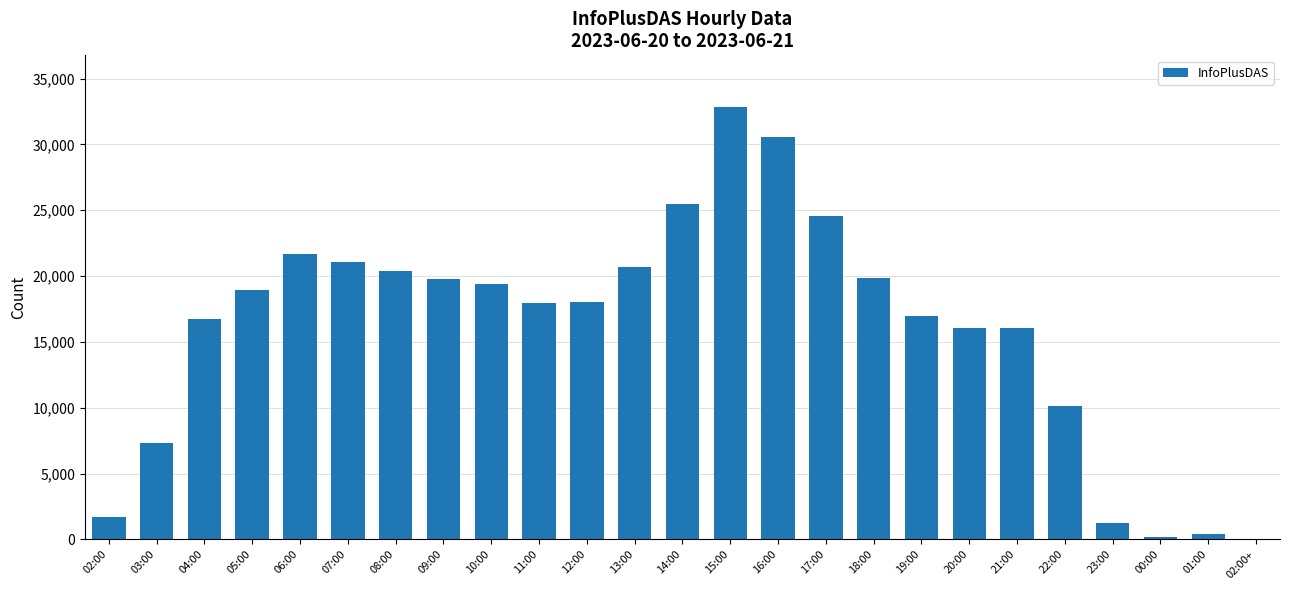

The chart shows a value of 20371 at 08:00. True or false?

True